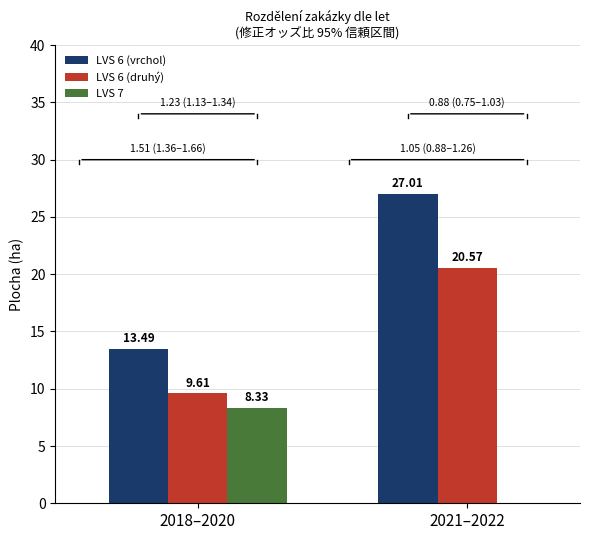

Reading right to left, extract all data points from this chart.

LVS 6 (vrchol): 2021–2022=27.0	2018–2020=13.5
LVS 6 (druhý): 2021–2022=20.6	2018–2020=9.6
LVS 7: 2021–2022=0.0	2018–2020=8.3